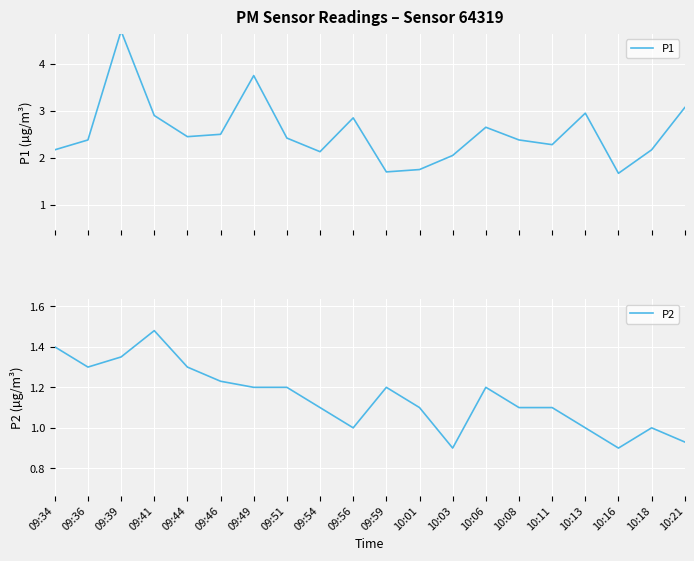

The P2 series shows 1.1 at 10:01. True or false?

True